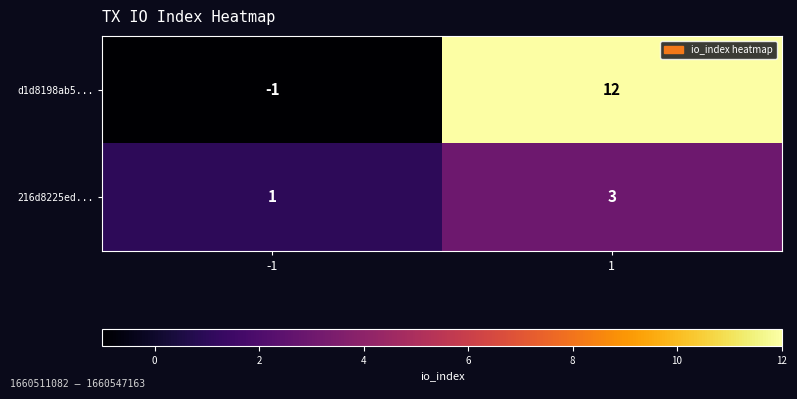

Which series changed the most between -1 and 1?

d1d8198ab5...